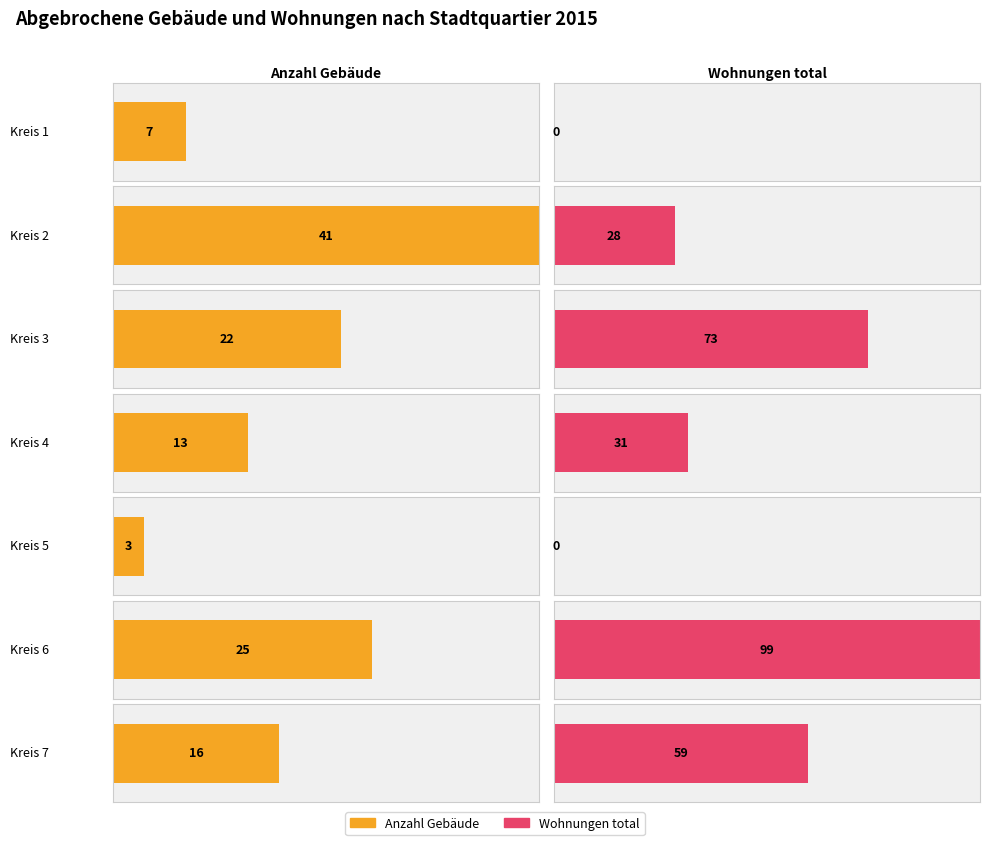

What is the difference between the Anzahl Gebäude values at Kreis 6 and Kreis 2?

16